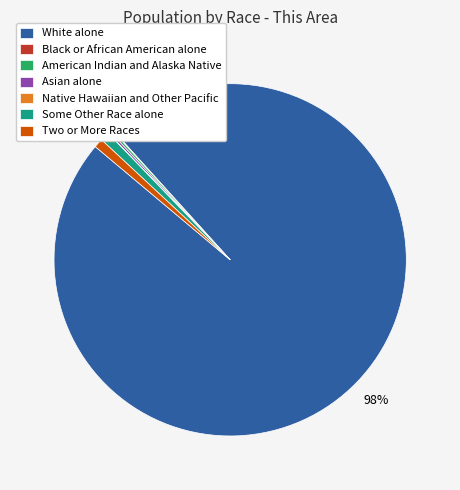

Which slice is the largest?

White alone